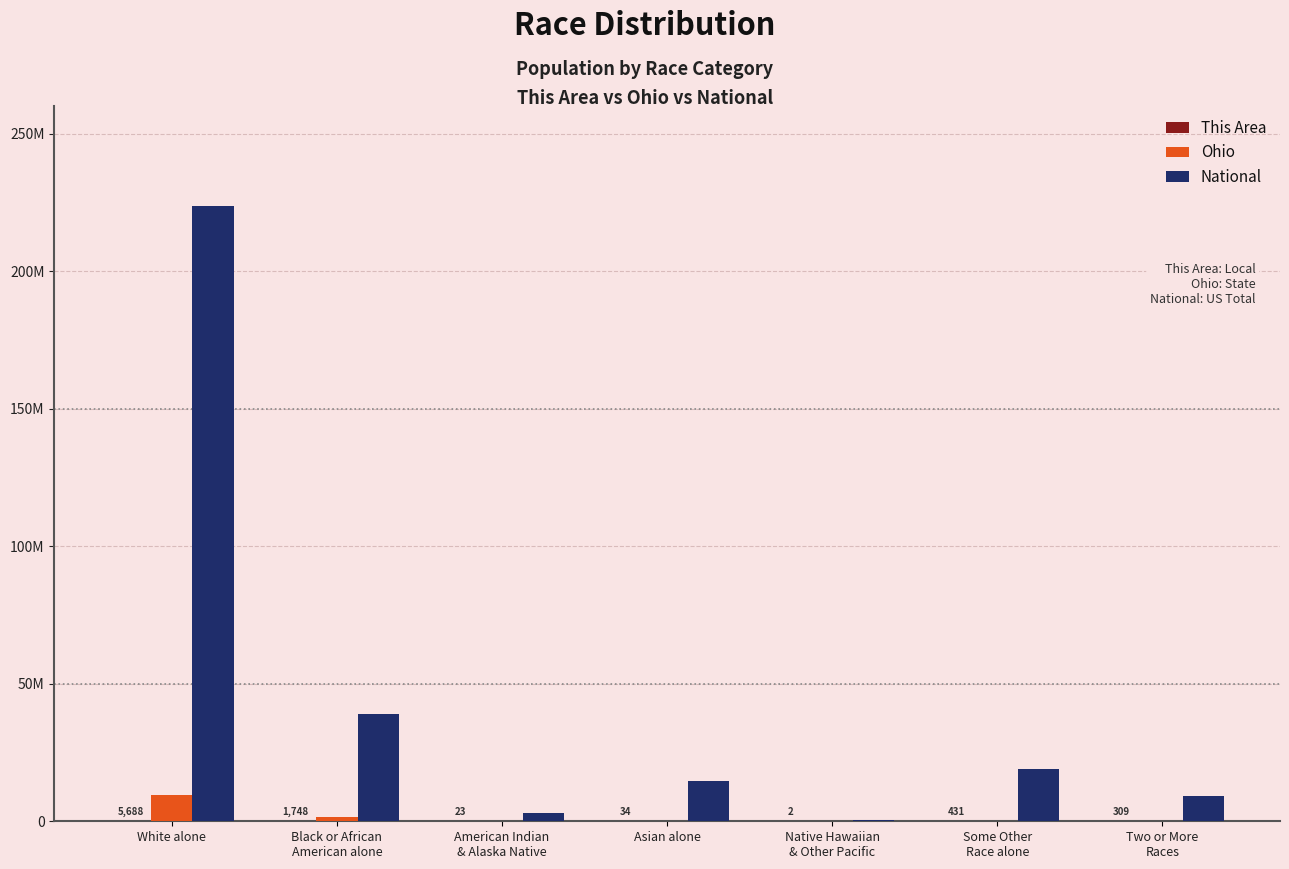

Between White alone and Some Other
Race alone, which series saw the biggest shift?

National